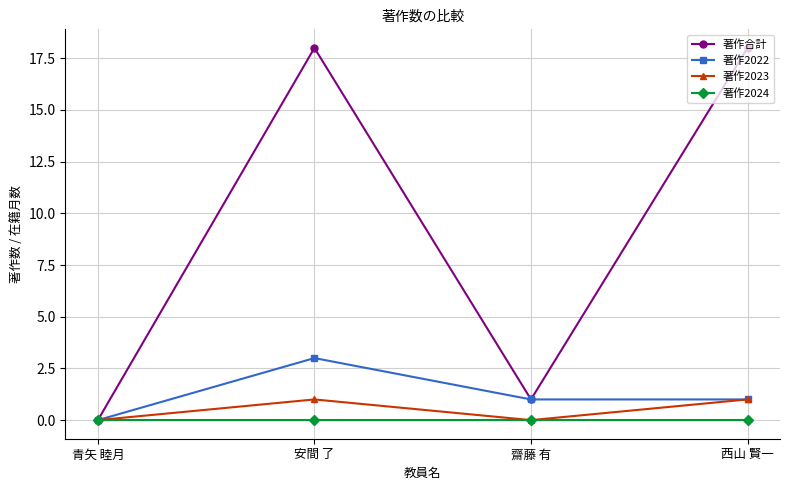

What is the difference between the highest and lowest values at 西山 賢一?

18